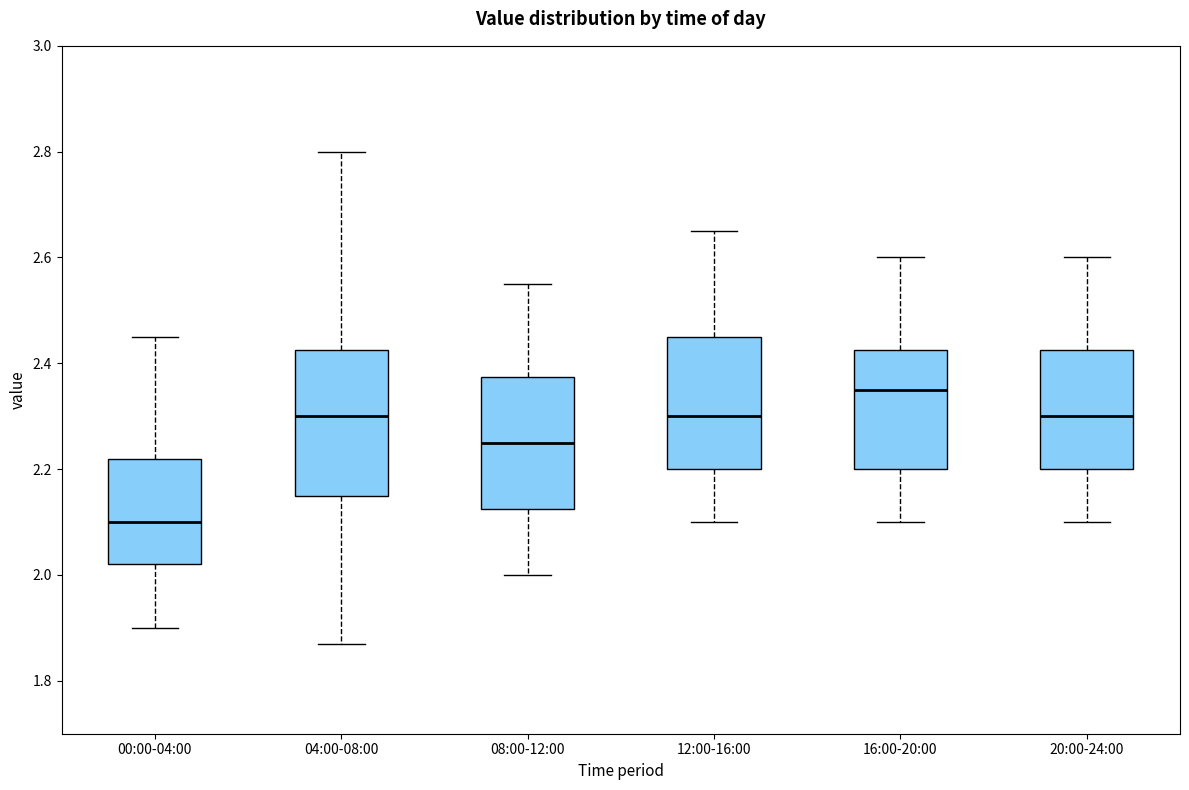

Where does the median line of the box for 04:00-08:00 sit on the y-axis? The values are not printed on the chart, so give them approximately, as read against the axis.

2.30